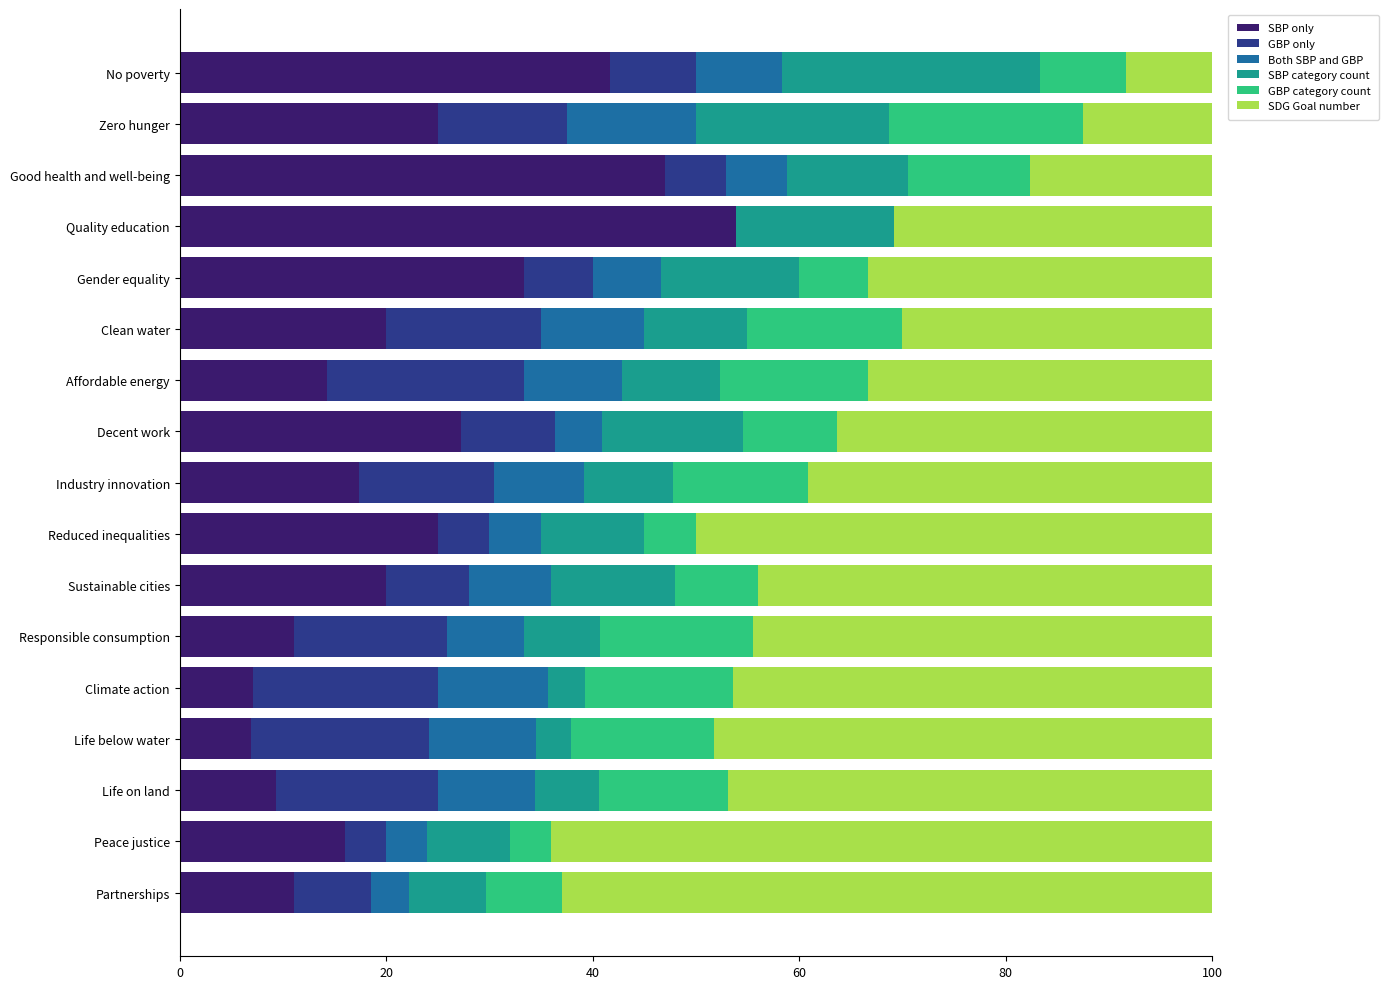

What are all the series names shown in the legend?

SBP only, GBP only, Both SBP and GBP, SBP category count, GBP category count, SDG Goal number